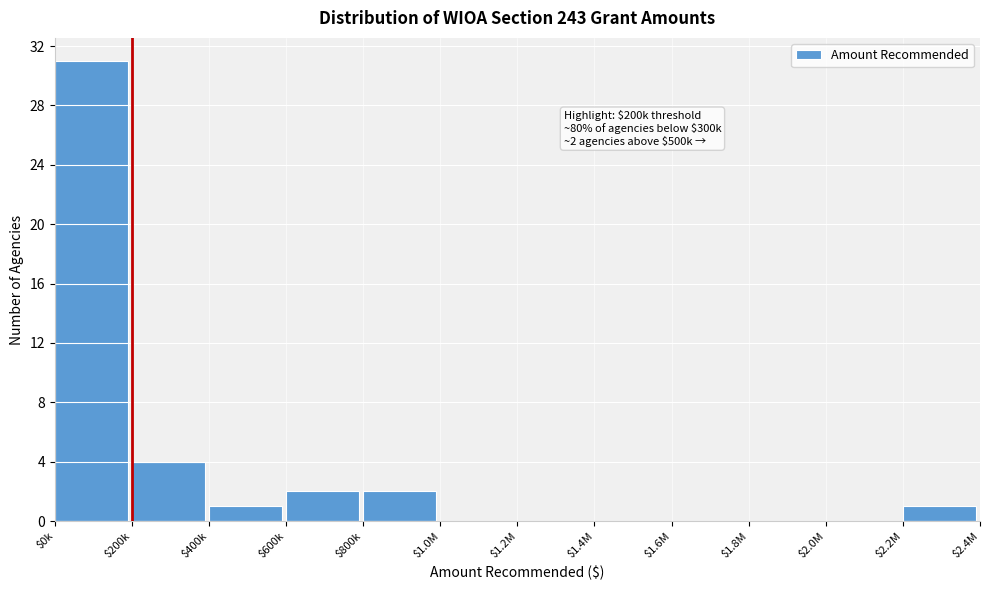

The value at $1.0M is -18. True or false?

False